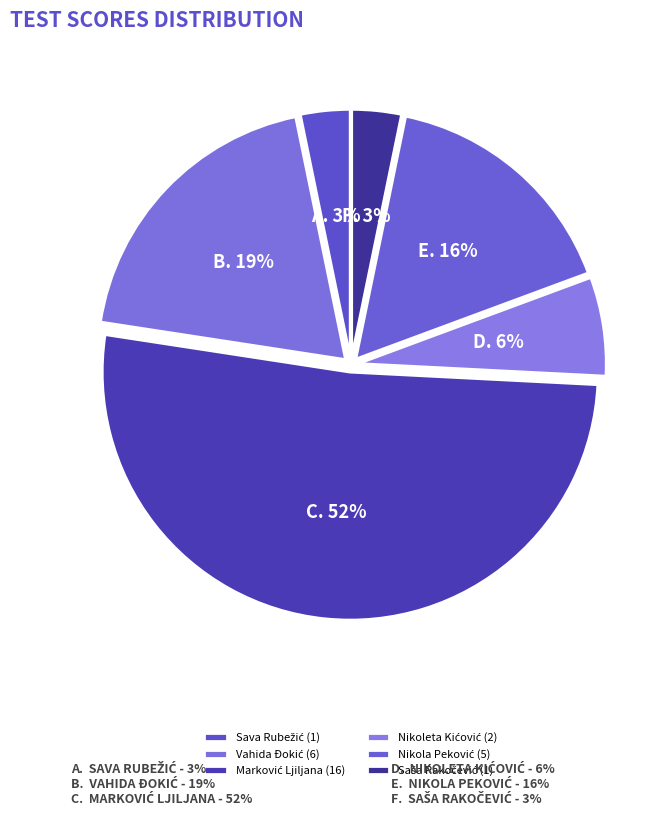

Count the number of slices in the pie.

6